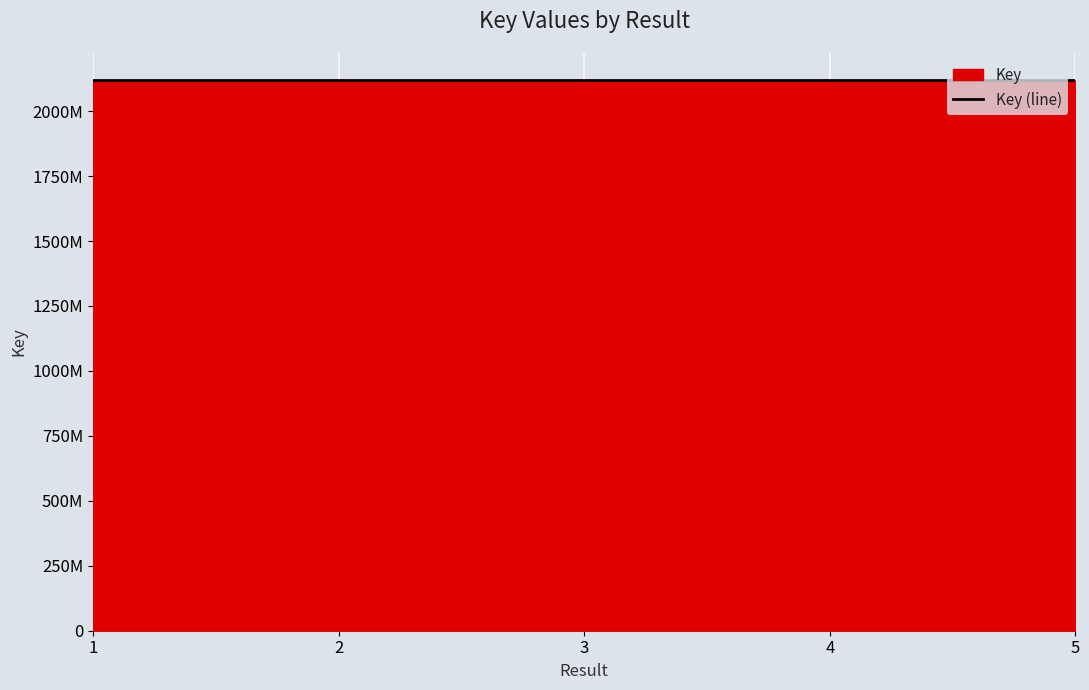

Which label corresponds to the largest value in the chart?

1